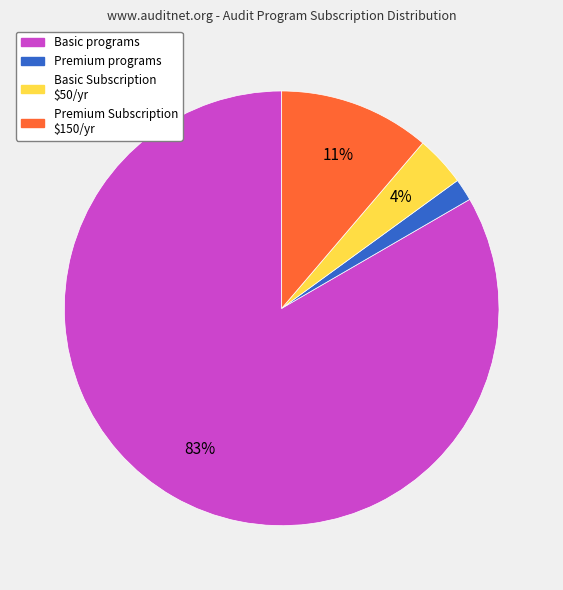

Count the number of slices in the pie.

4